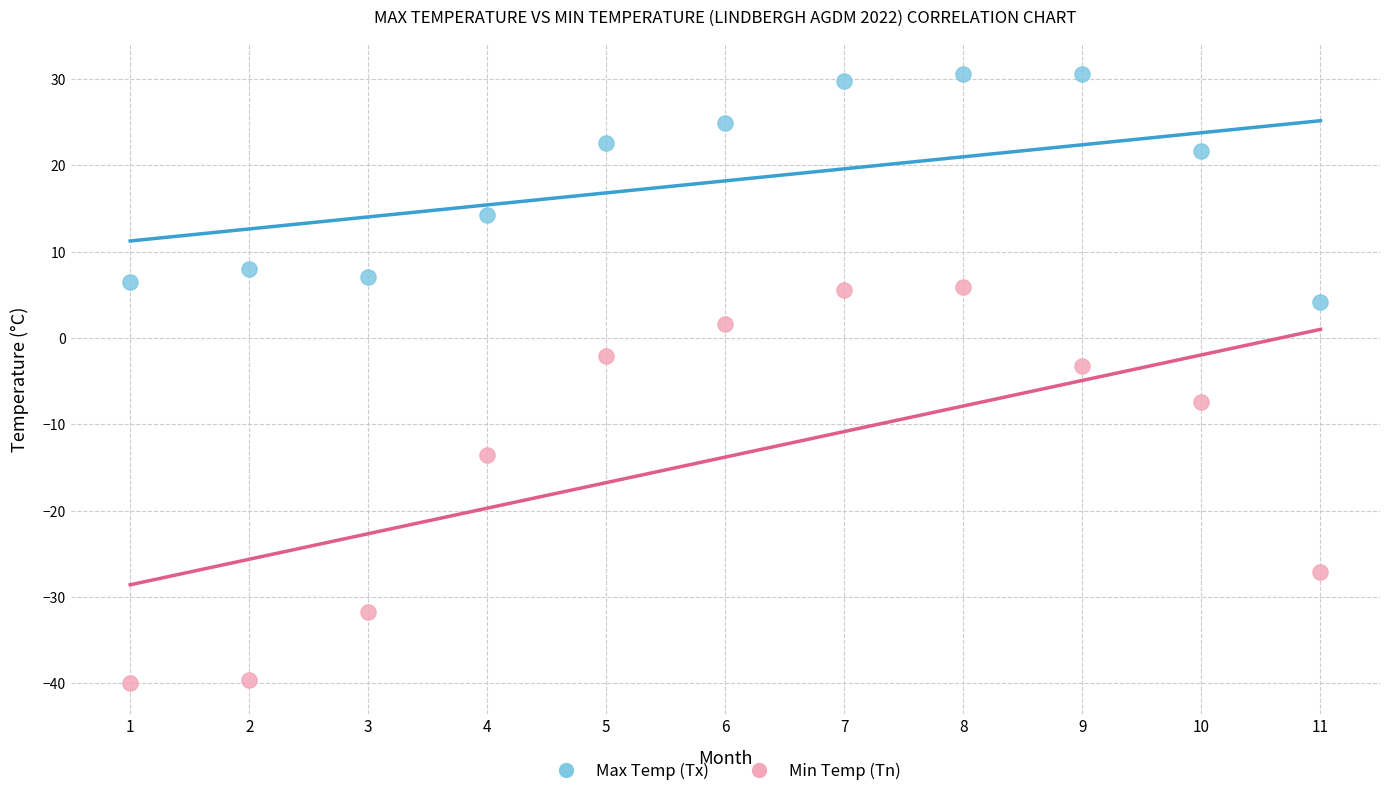

Which series reaches the maximum Y coordinate?

Max Temp (Tx)